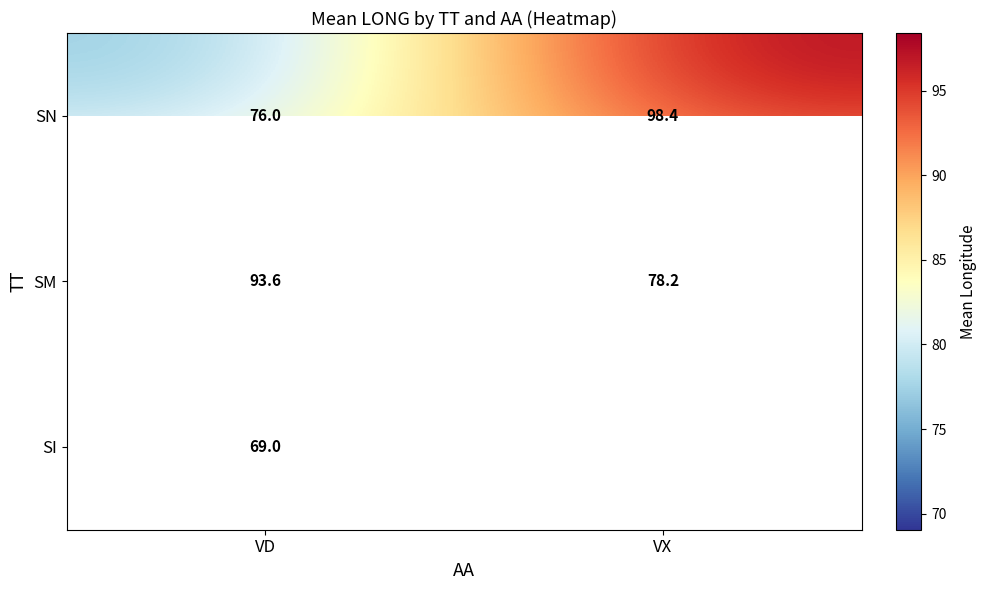

What is the average value of the SM series?

85.9